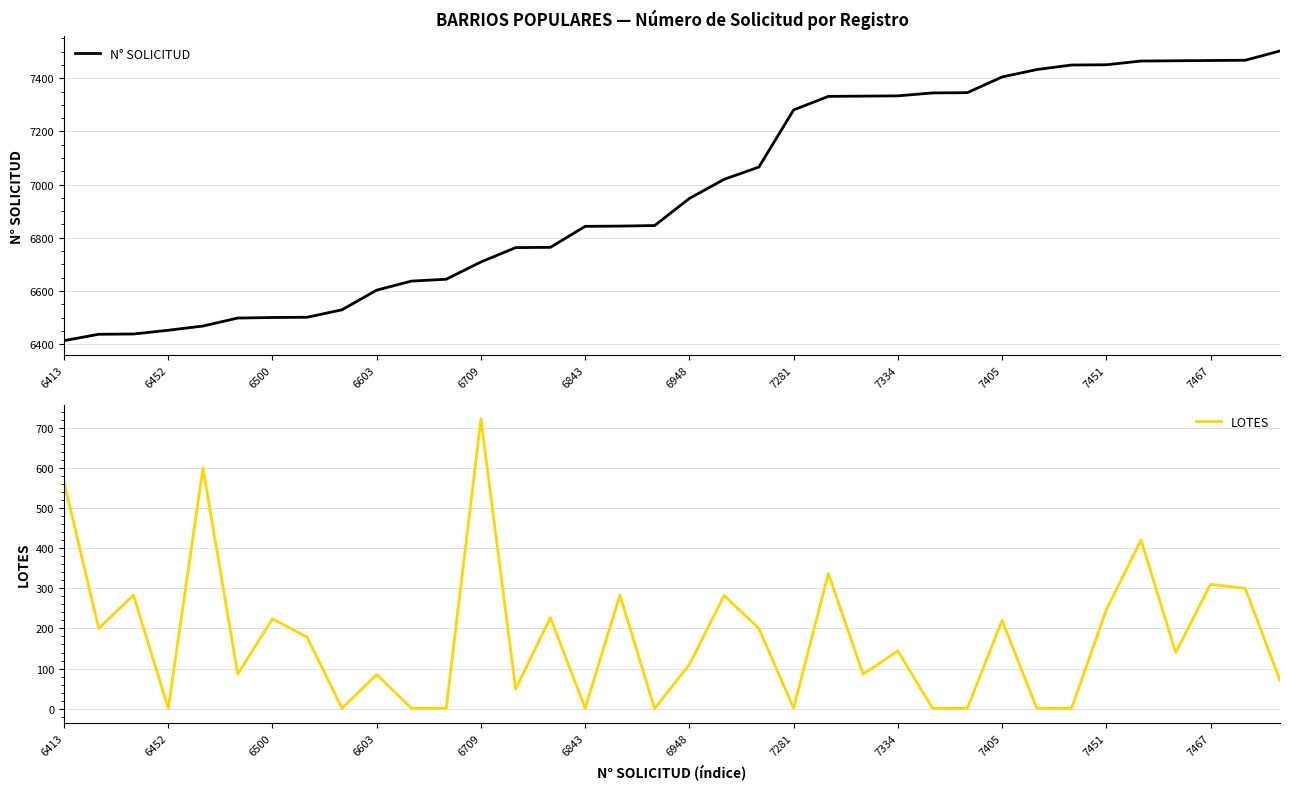

Which category has the highest value in the LOTES series?

6709